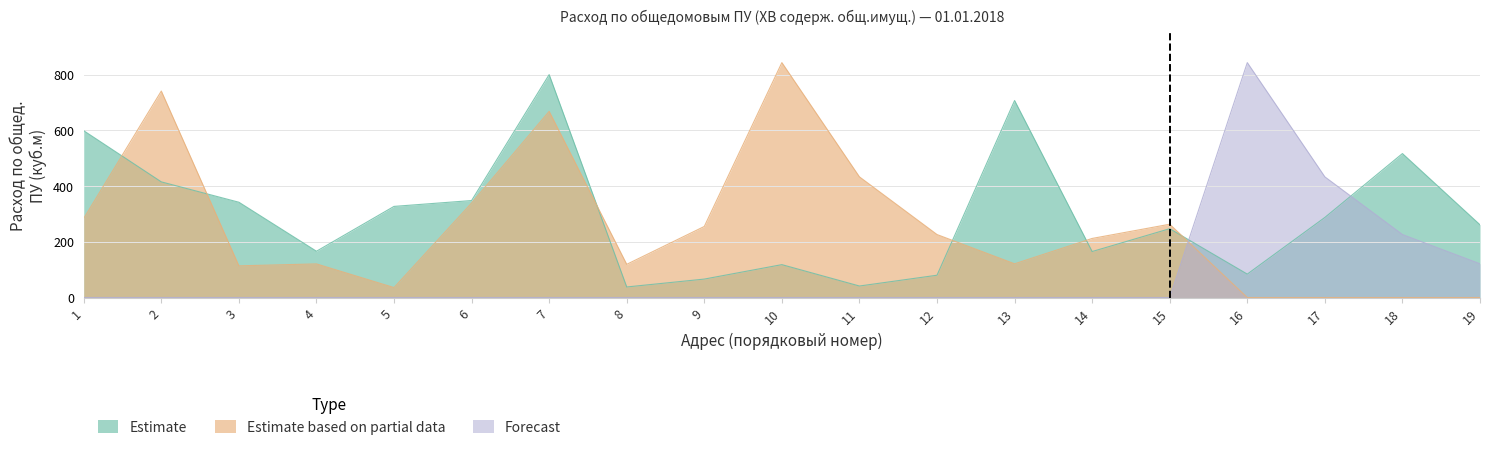

What is the total value across all series at 15?

510.0